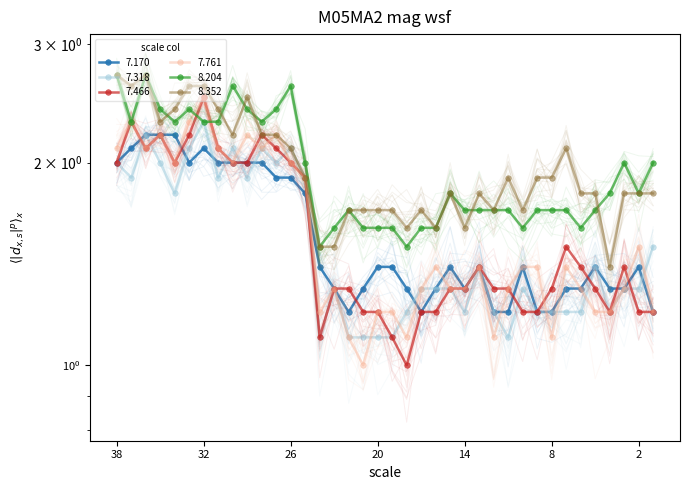

What is the lowest value of the 7.761 series?

1.0